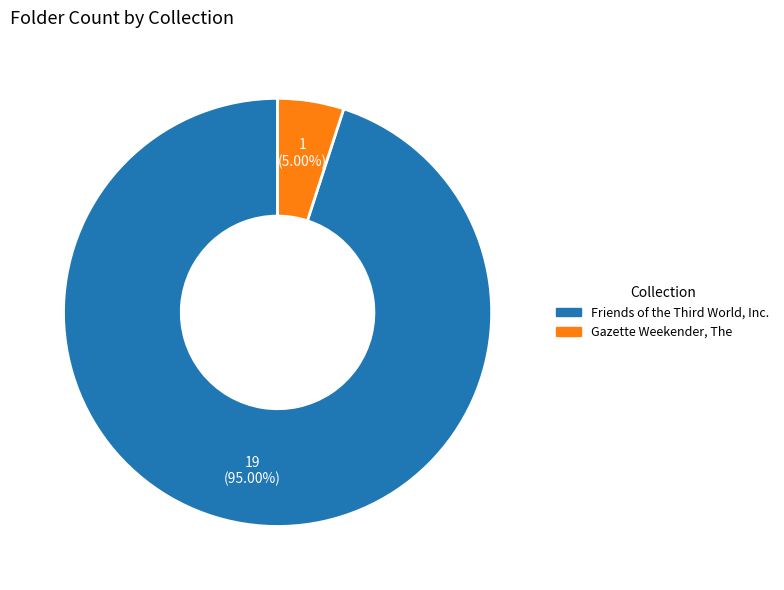

How many slices are in this pie chart?

2